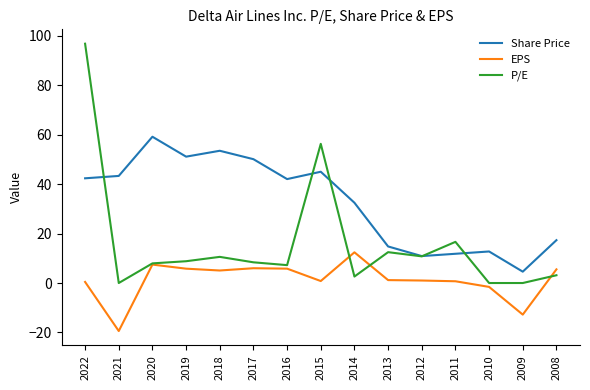

What is the sum of the Share Price values at 2017 and 2014?

82.5